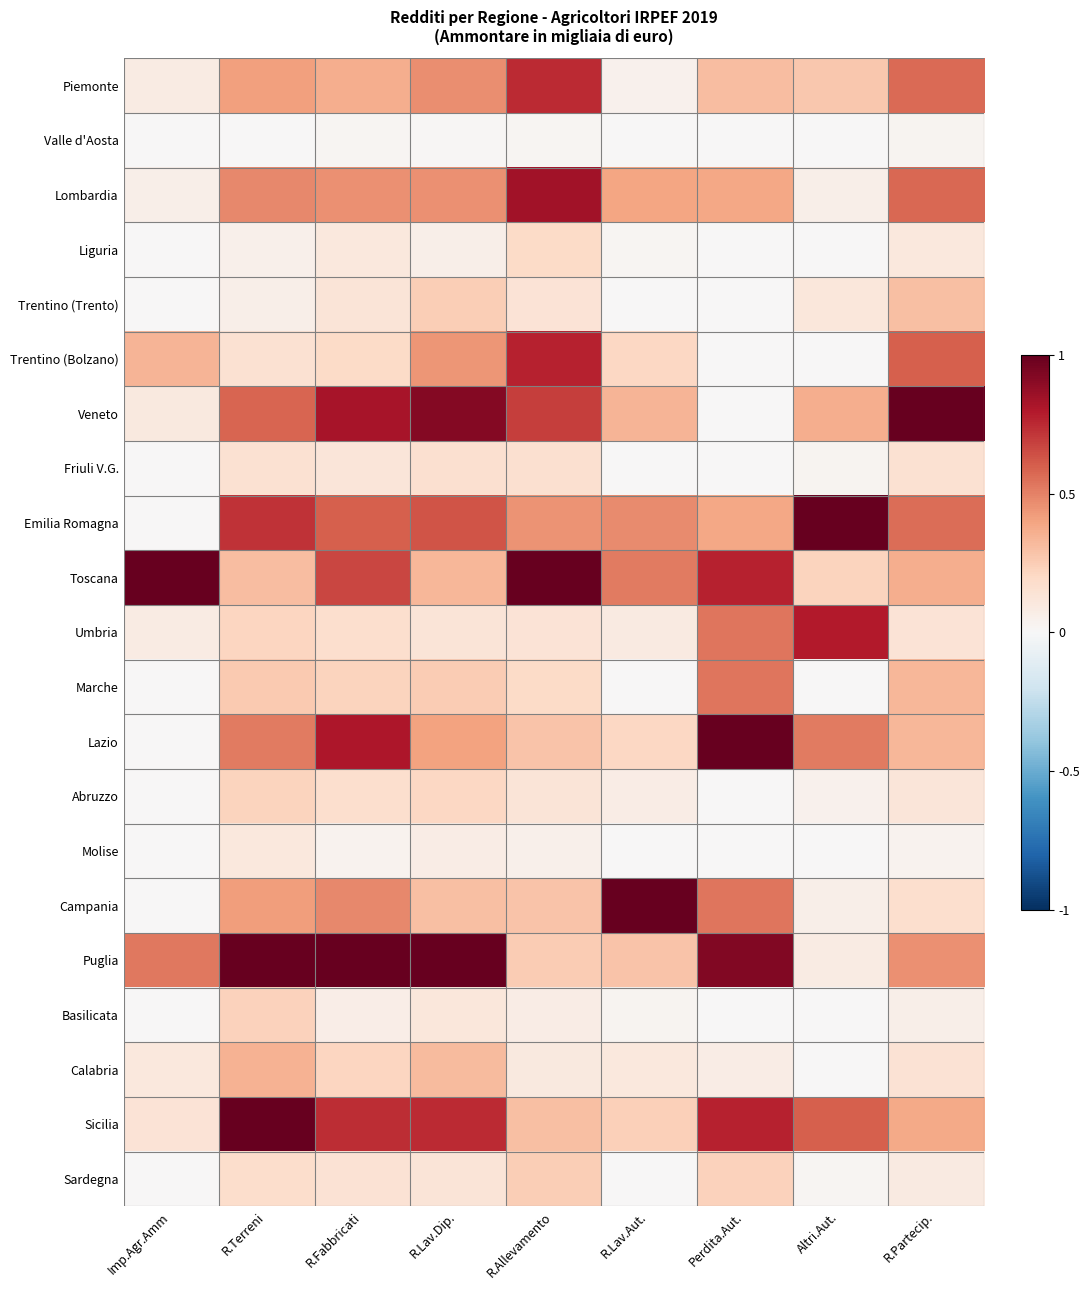

Which series has the widest spread of values?

Veneto